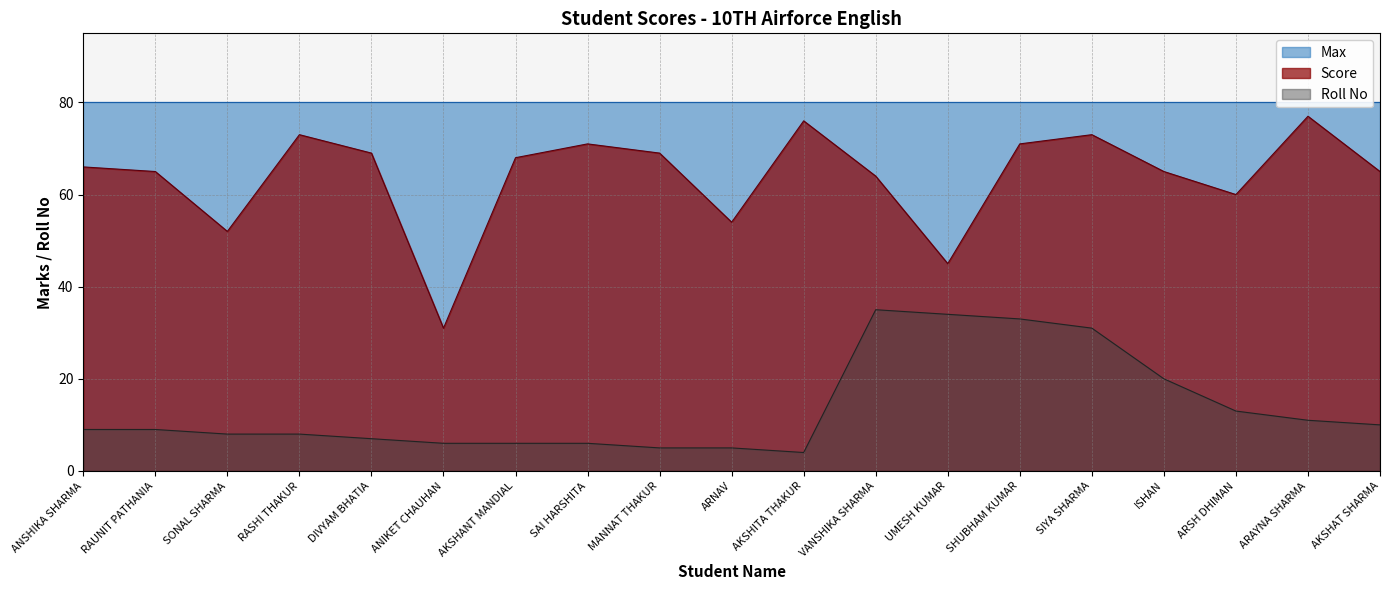

At which label does Score first exceed 66?

RASHI THAKUR